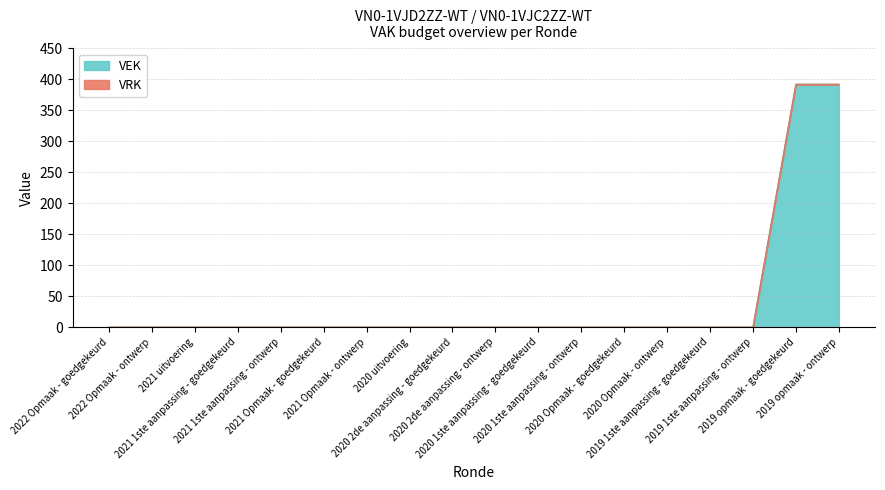

True or false: the data has more than 0 interior local peaks.

False